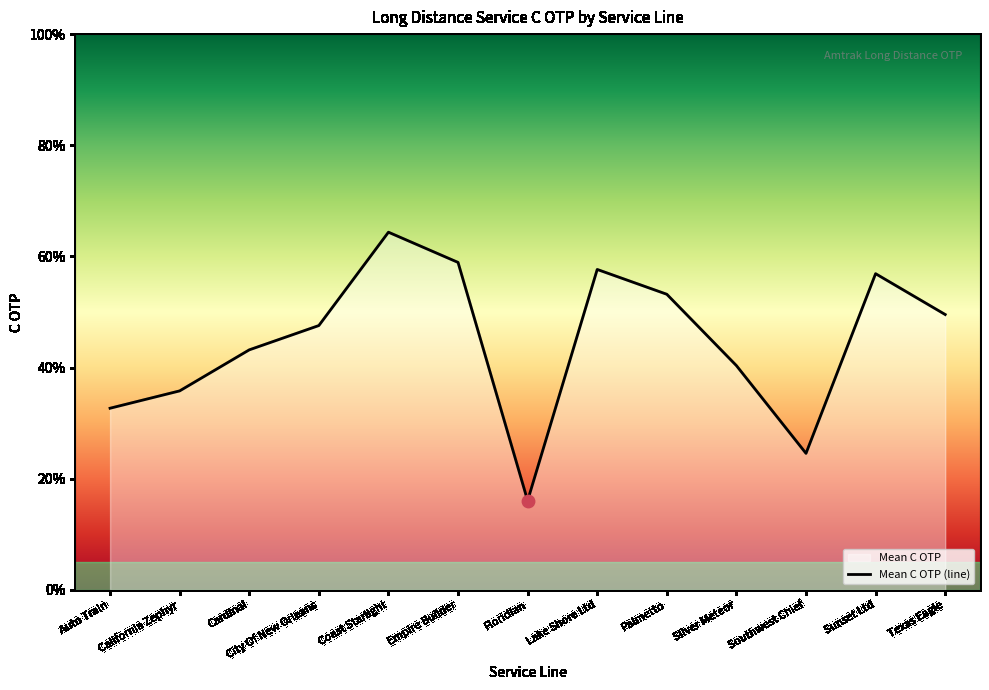

Between Floridian and Lake Shore Ltd, which is larger?

Lake Shore Ltd